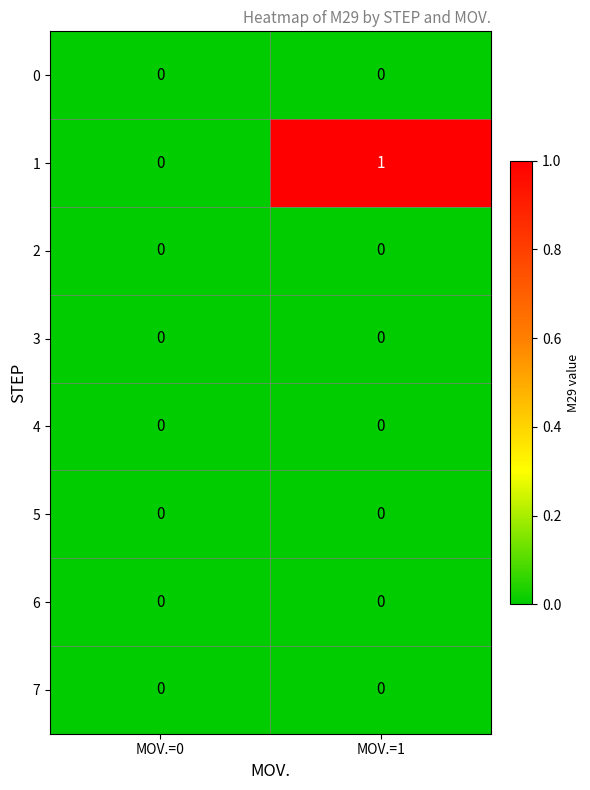

At which category is the sum across all series the highest?

MOV.=1